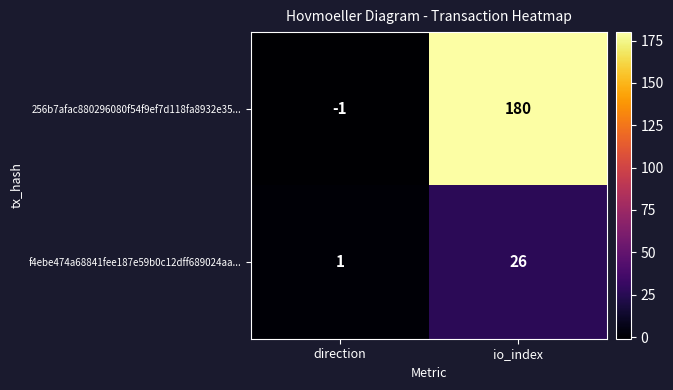

True or false: f4ebe474a68841fee187e59b0c12dff689024aa... has a value of 26 at io_index.

True